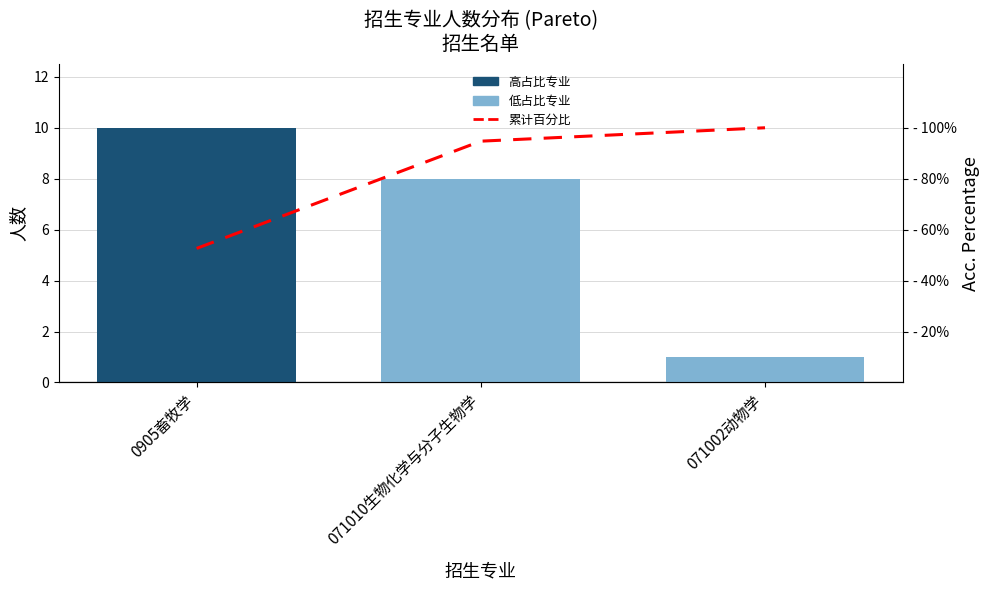

Reading left to right, what are all the values shown in this chart?

人数: 10.0	8.0	1.0
累计百分比: 52.6	94.7	100.0